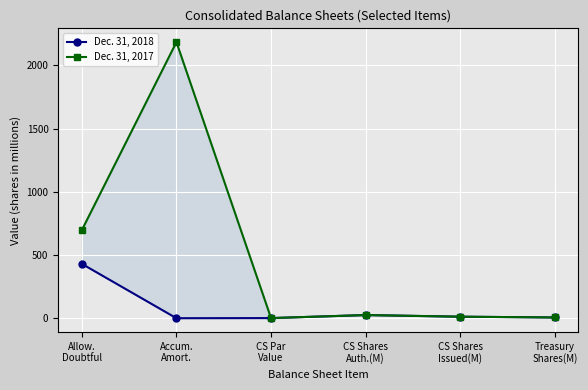

How many interior local peaks does the Dec. 31, 2018 series have?

1